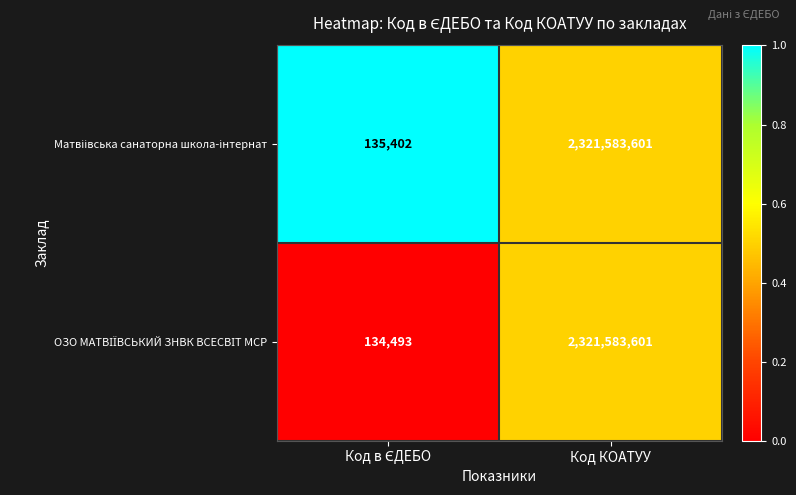

Which label corresponds to the largest value in the chart?

Код КОАТУУ